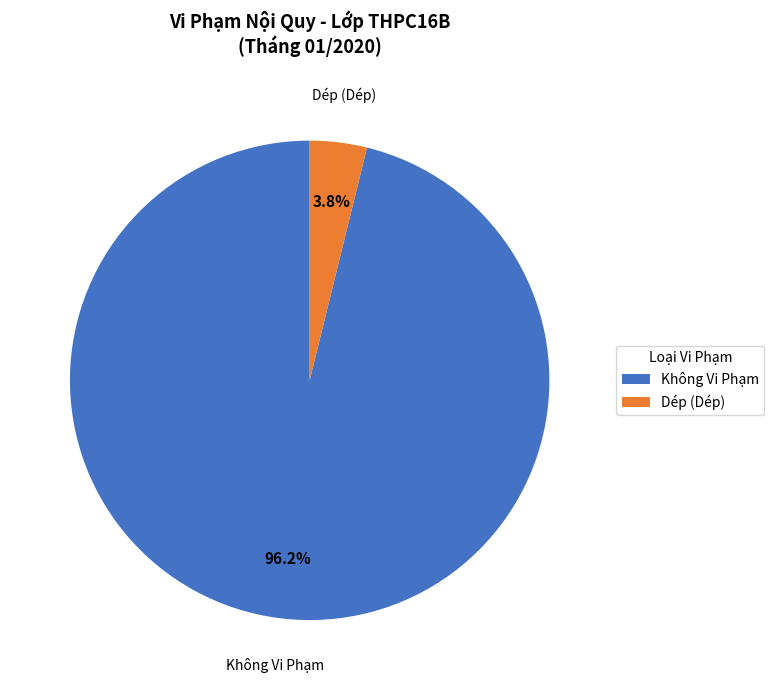

What is the largest slice in the pie chart?

Không Vi Phạm